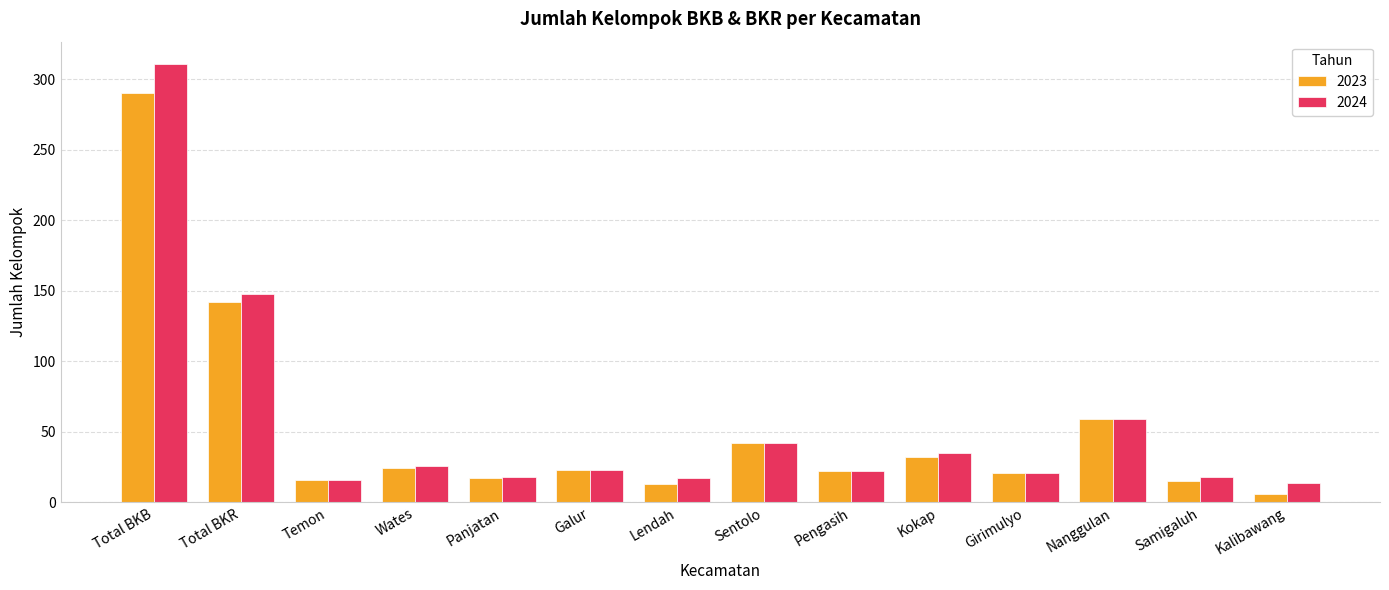

What position from the right is Wates?

11